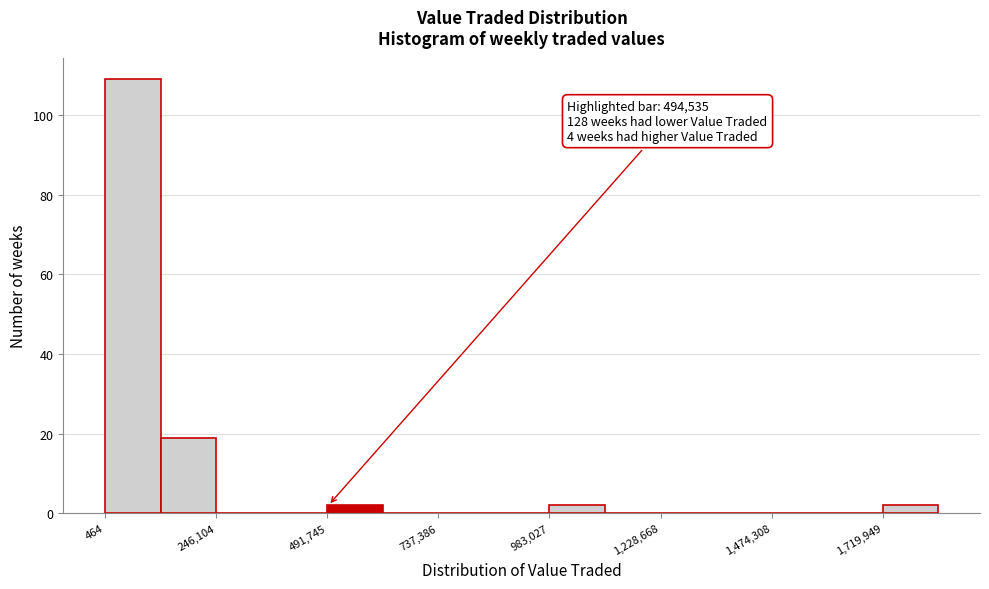

Read against the x-axis, roughly where is the centre of the tallest bar?

50000